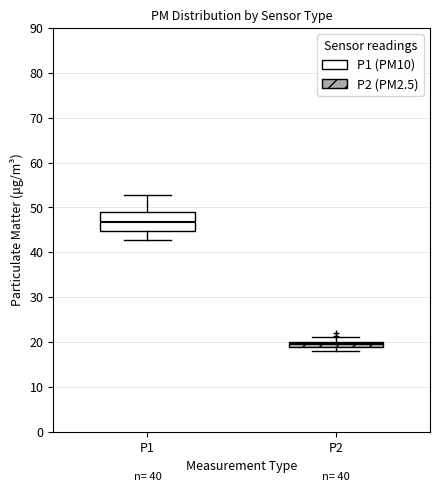

Where is the upper edge of the box for P1 on the y-axis? The values are not printed on the chart, so give them approximately, as read against the axis.

49